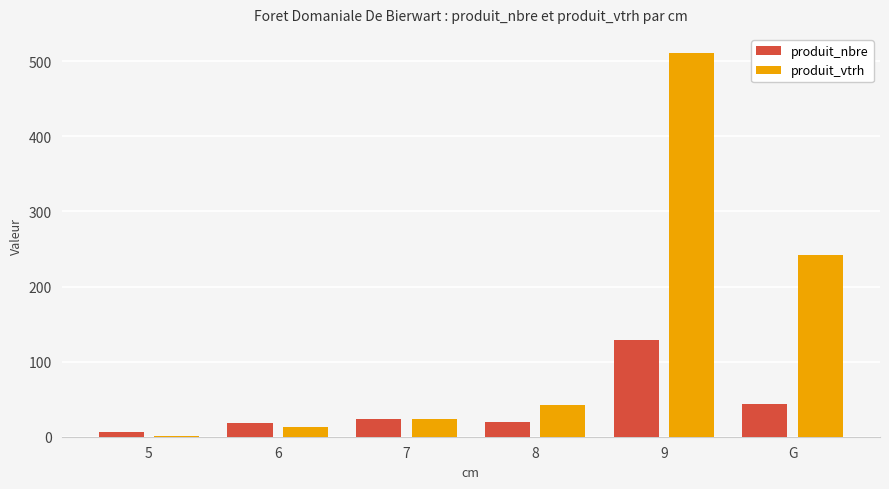

Does the chart contain stacked bars?

No